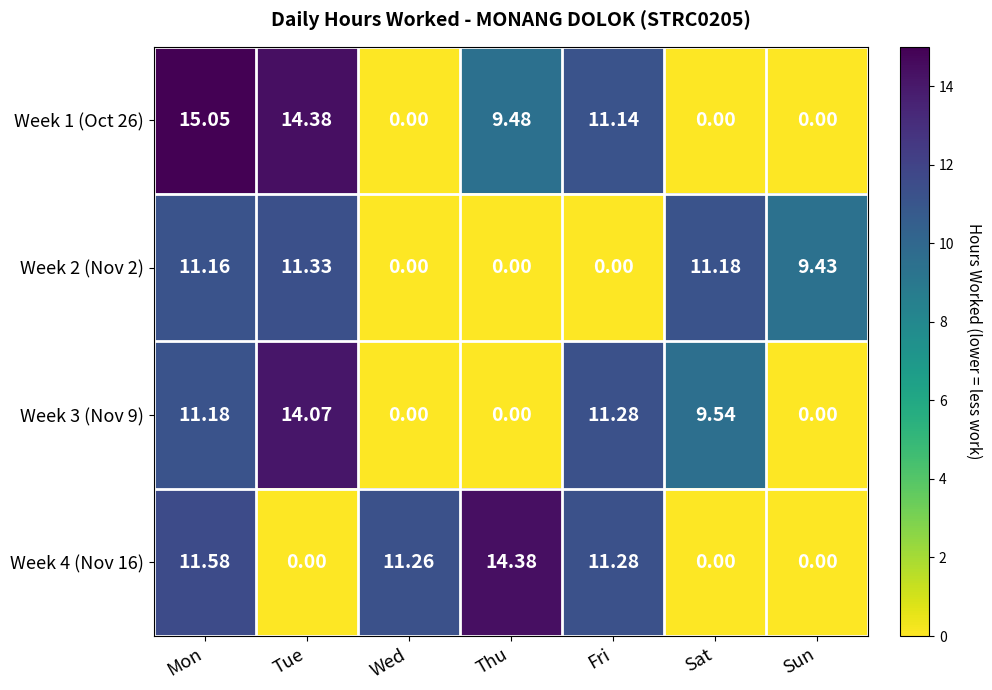

At how many categories does at least one series exceed 13?

3